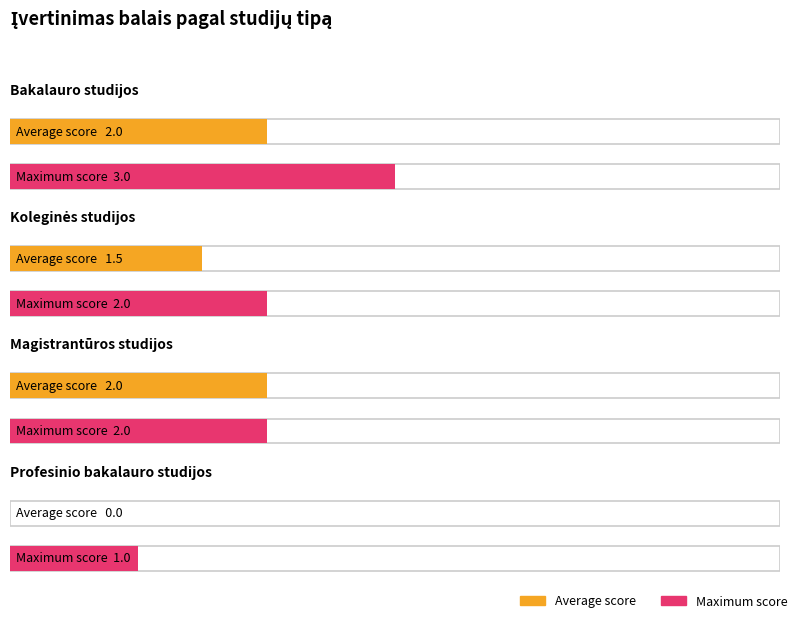

Count the number of categories in the chart.

4